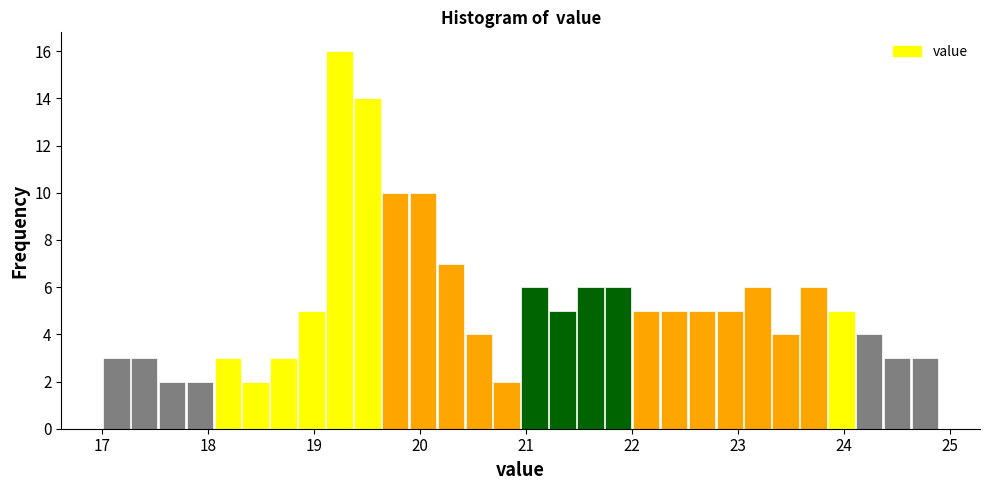

Read against the x-axis, roughly where is the centre of the tallest bar?

19.2